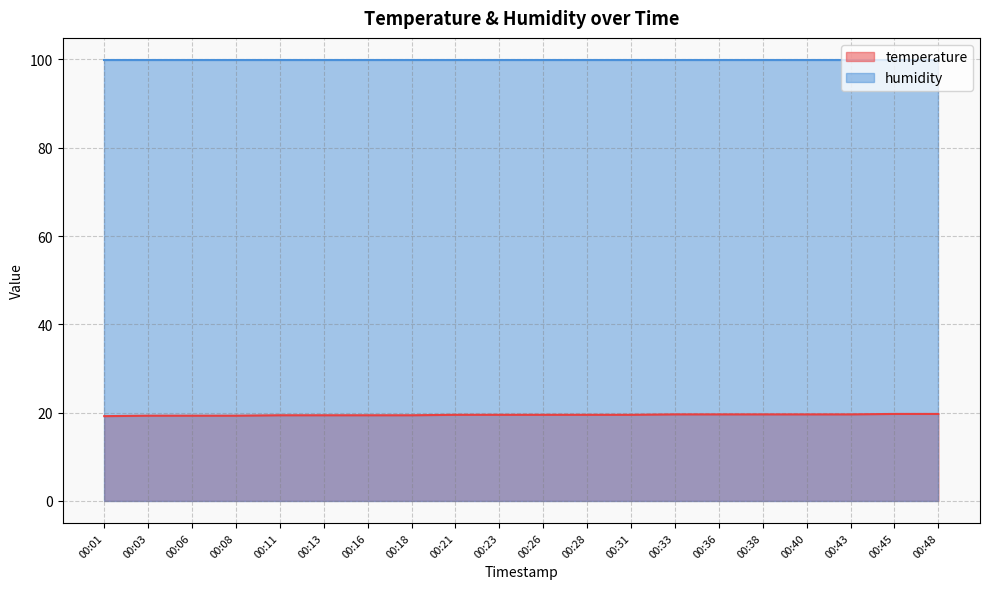

What is the spread (max minus min) of values at 00:11?

80.5